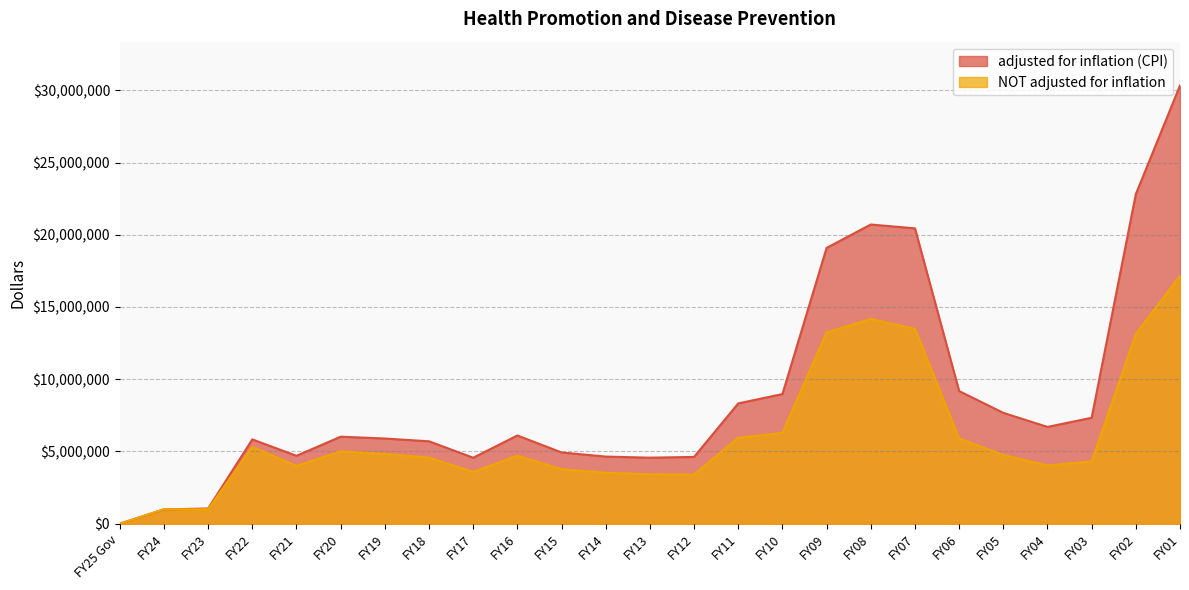

Which series ends up on top after the final intersection of NOT adjusted for inflation and adjusted for inflation (CPI)?

adjusted for inflation (CPI)